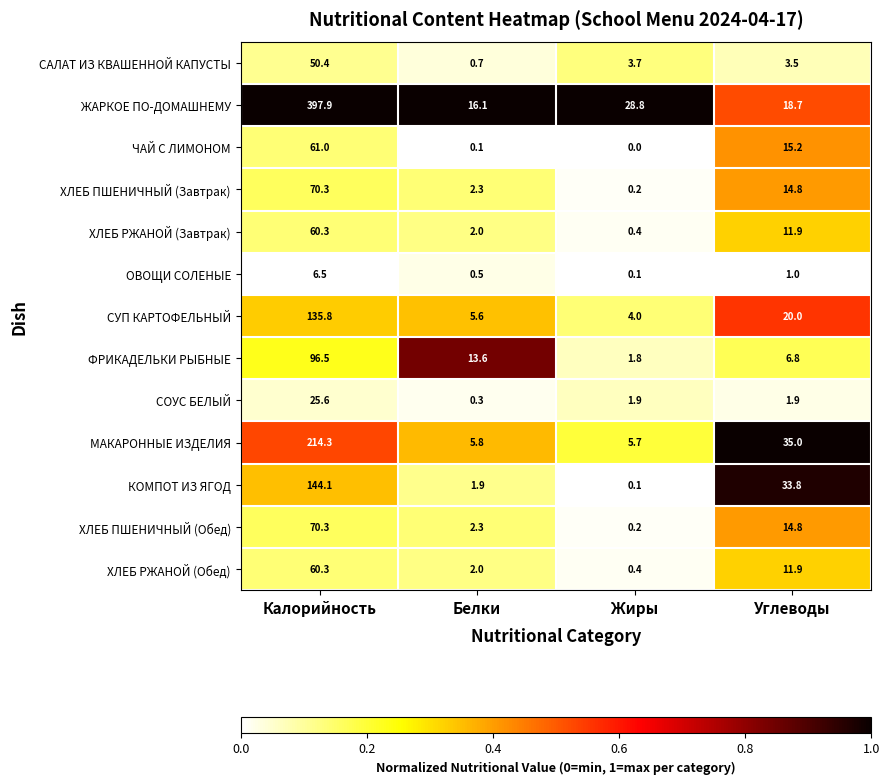

Which label corresponds to the largest value in the chart?

Калорийность